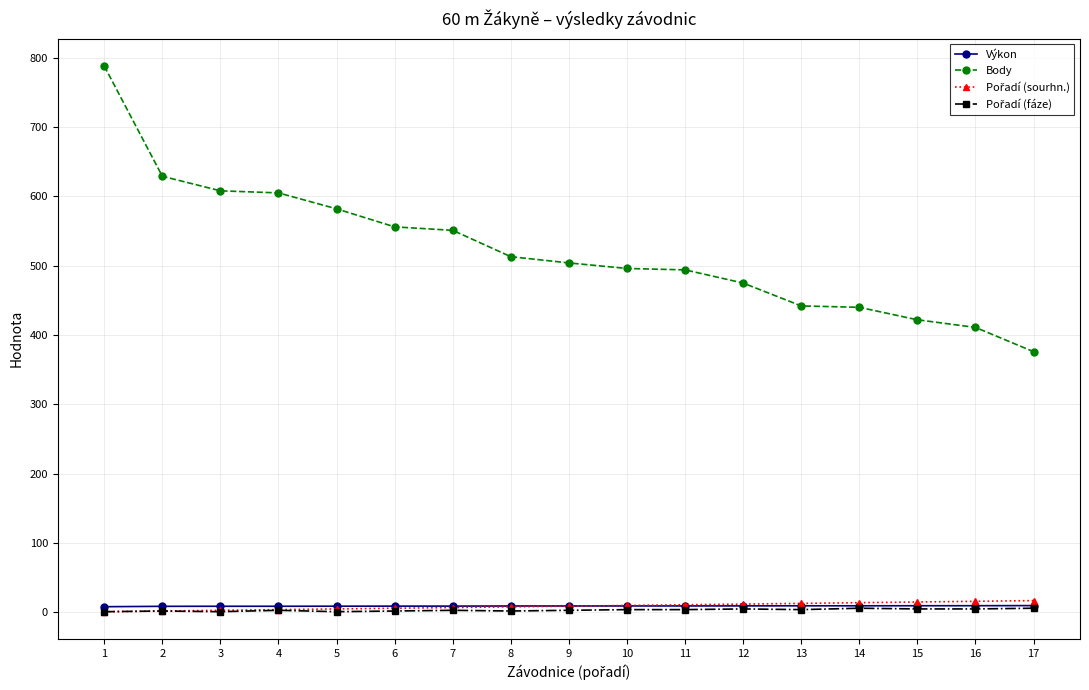

Does the chart display data point markers on the line(s)?

Yes